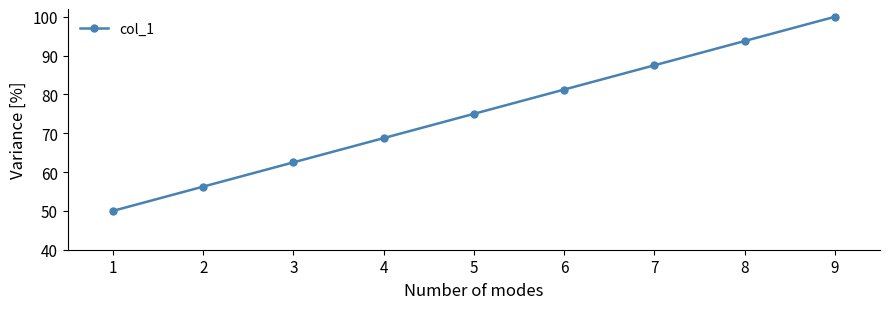

Which has a higher value, 1 or 8?

8